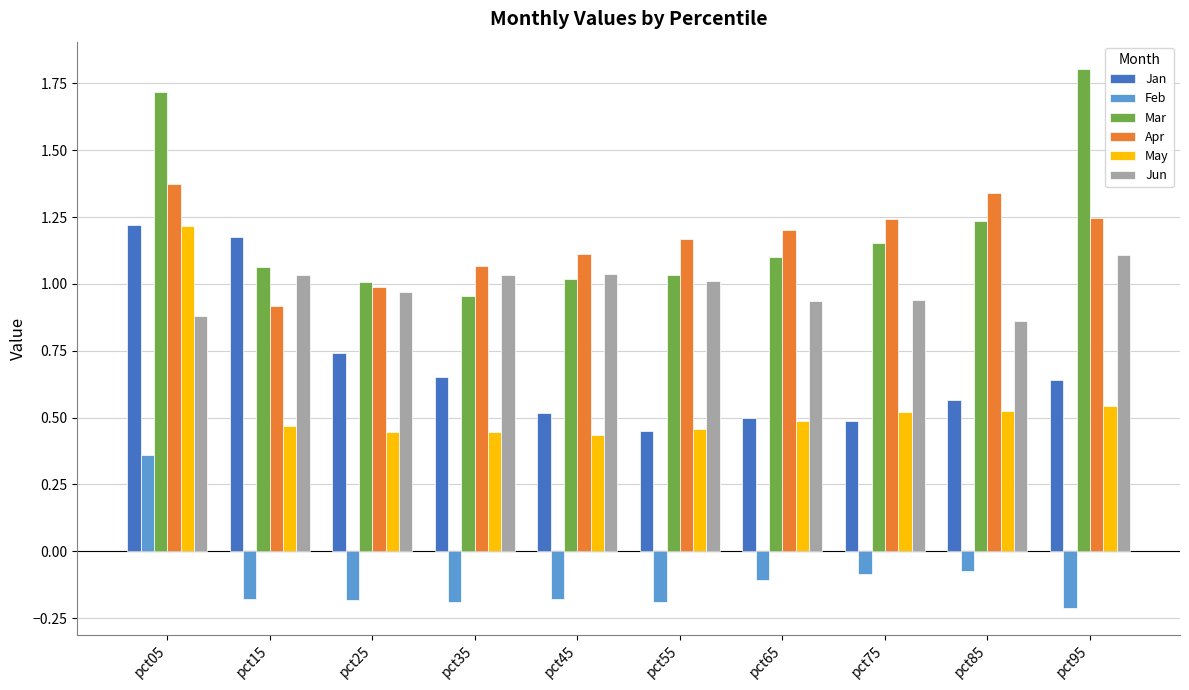

Is the value of Jun at pct75 greater than the value of Apr at pct35?

No